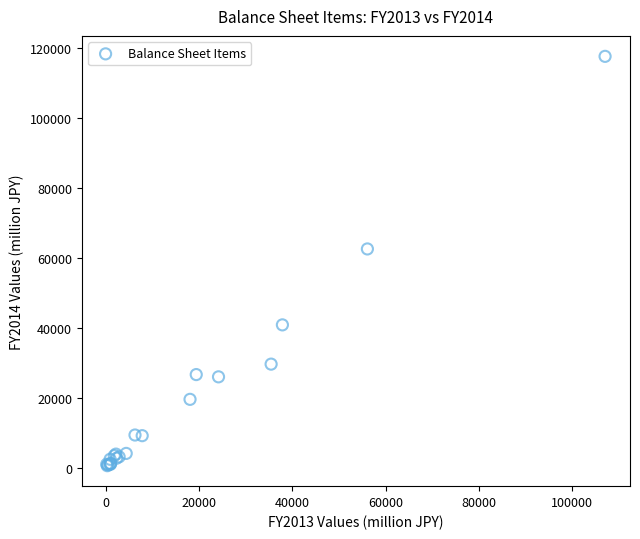

What Y value in the scatter plot is closest to 59085?

62534